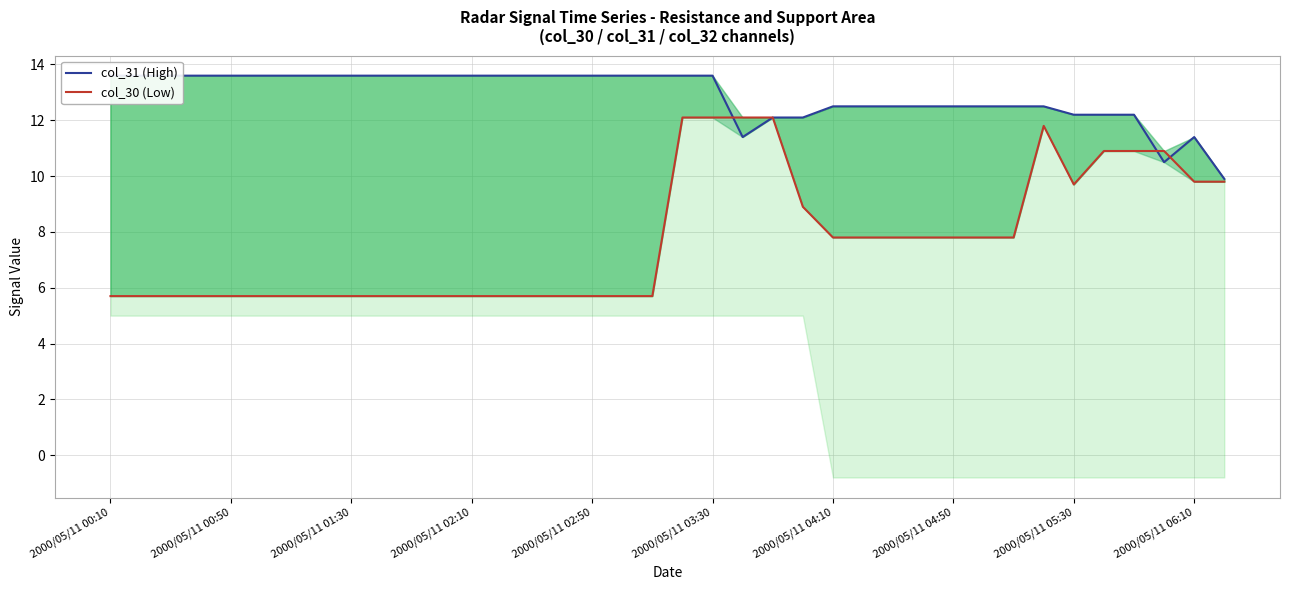

What are all the series names shown in the legend?

col_31 (High), col_30 (Low)